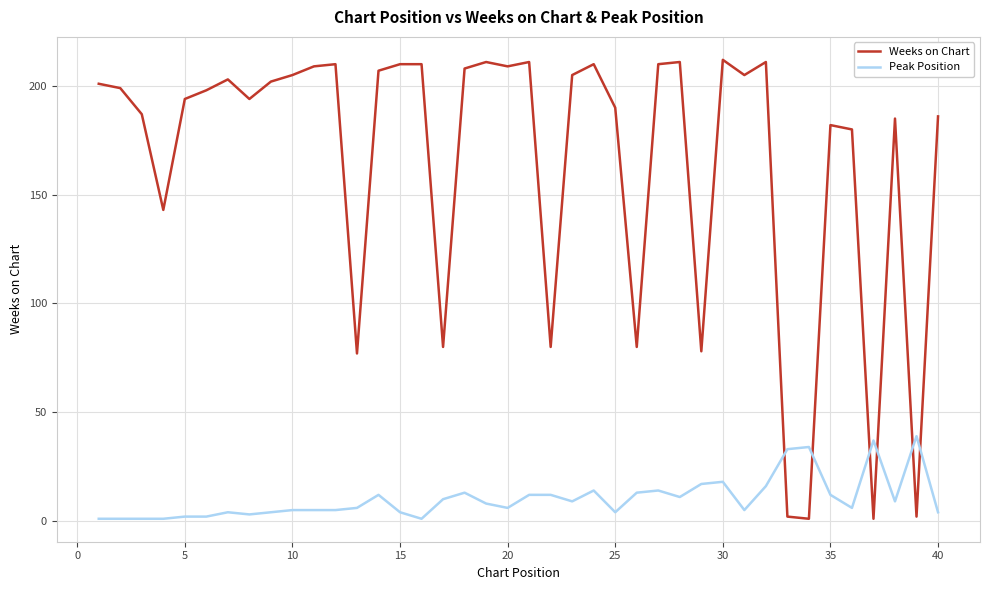

True or false: Peak Position and Weeks on Chart intersect in this chart.

True